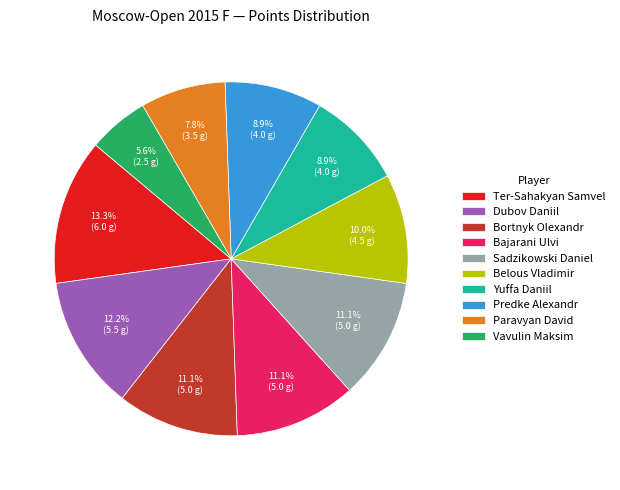

True or false: Bajarani Ulvi accounts for 11% of the total.

True